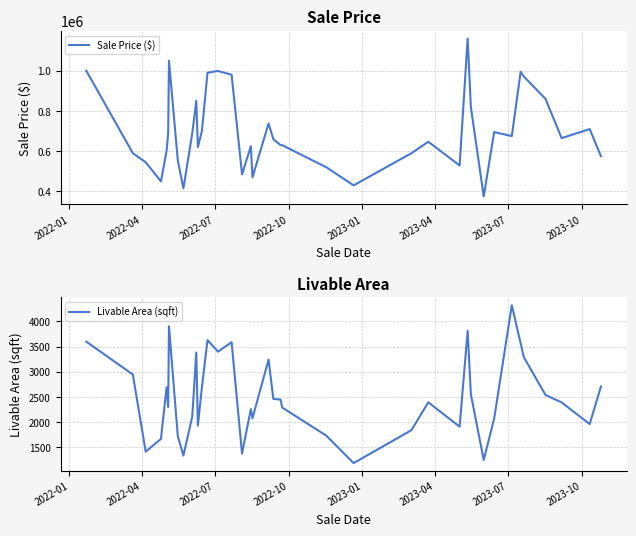

How many data points in Livable Area (sqft) are above 2394?

19